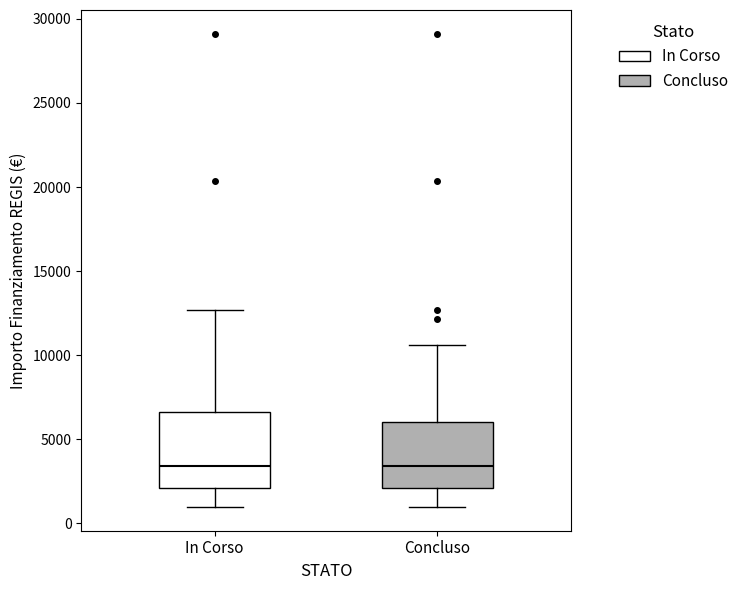

Reading left to right, transcribe this box plot: for each box, give where its median line is, the range the box spans, and where its two whiskers end, as read against the y-axis. The values are not printed on the chart, so give them approximately, as read against the axis.

In Corso: median 3500, box 2000 to 6500, whiskers 1000 to 12500
Concluso: median 3500, box 2000 to 6000, whiskers 1000 to 10500